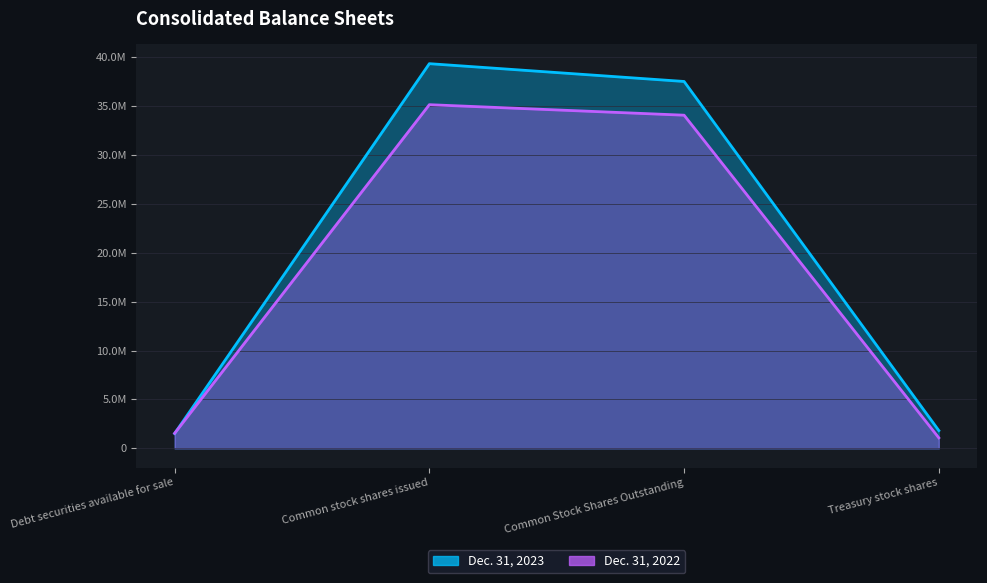

Where is the first local maximum for Dec. 31, 2023?

Common stock shares issued